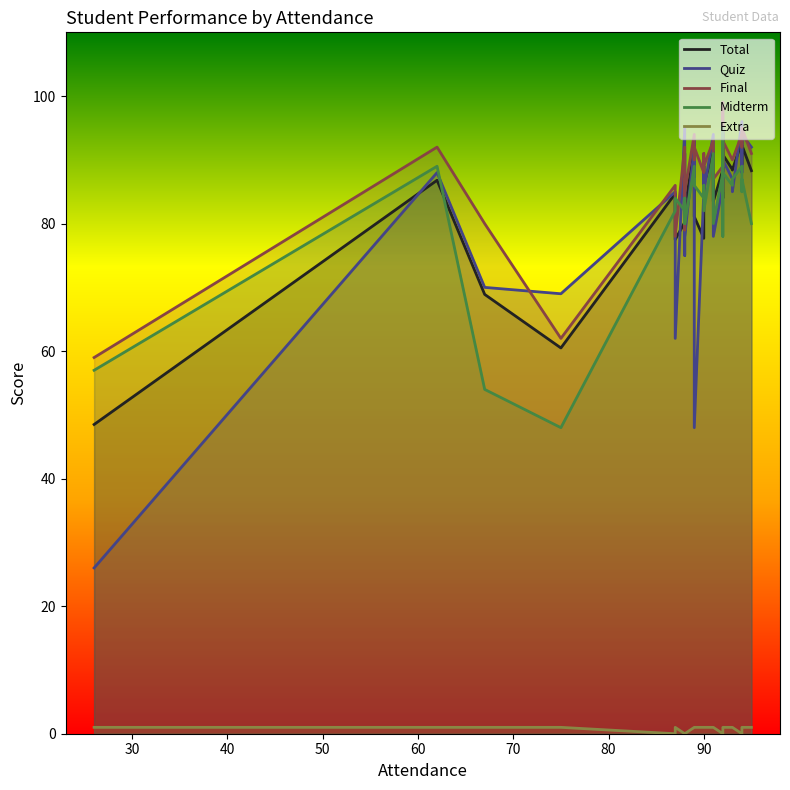

What is the difference between the maximum and minimum values in the Final series?

40.0